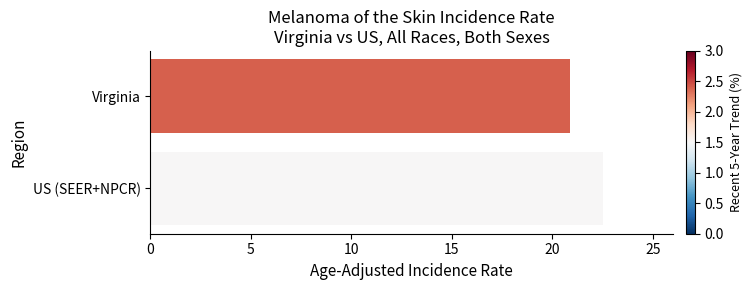

How many data points are less than 22?

1